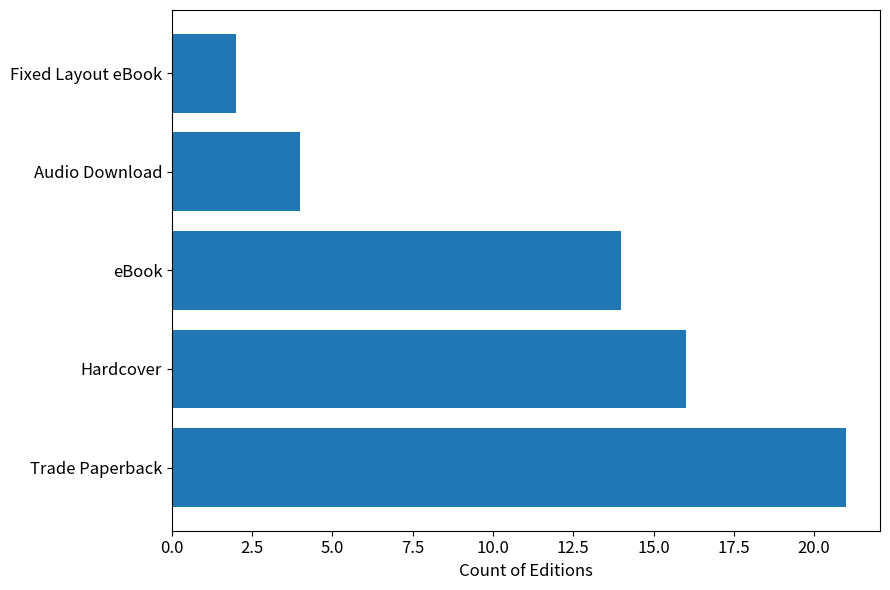

Read the value at Audio Download, to the nearest 5.

5